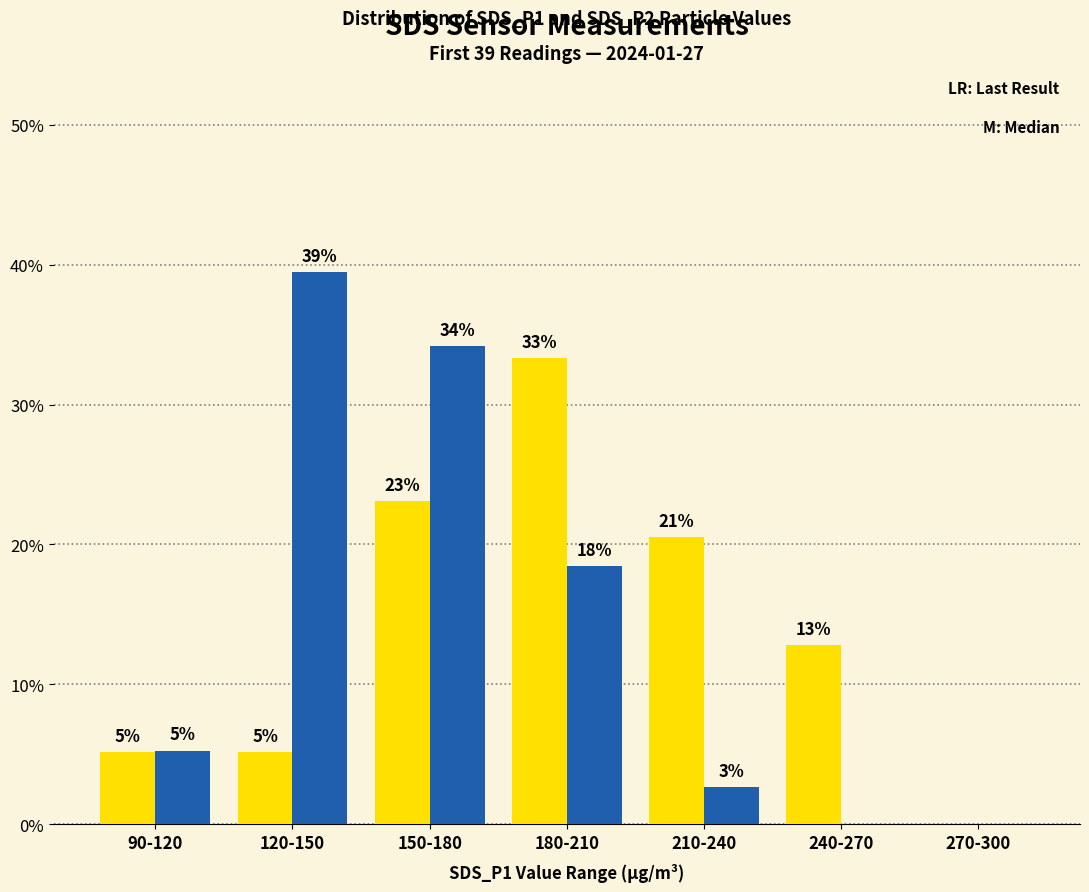

How many groups of bars are there?

7